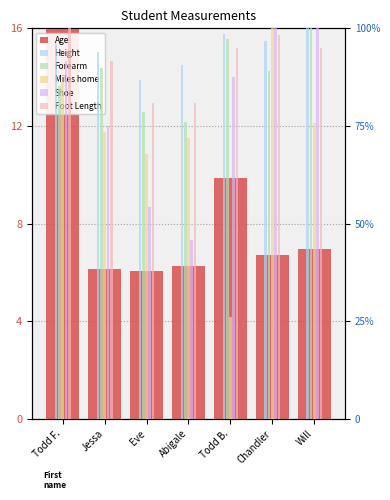

Where does the Miles home series first go above 73?

Todd F.